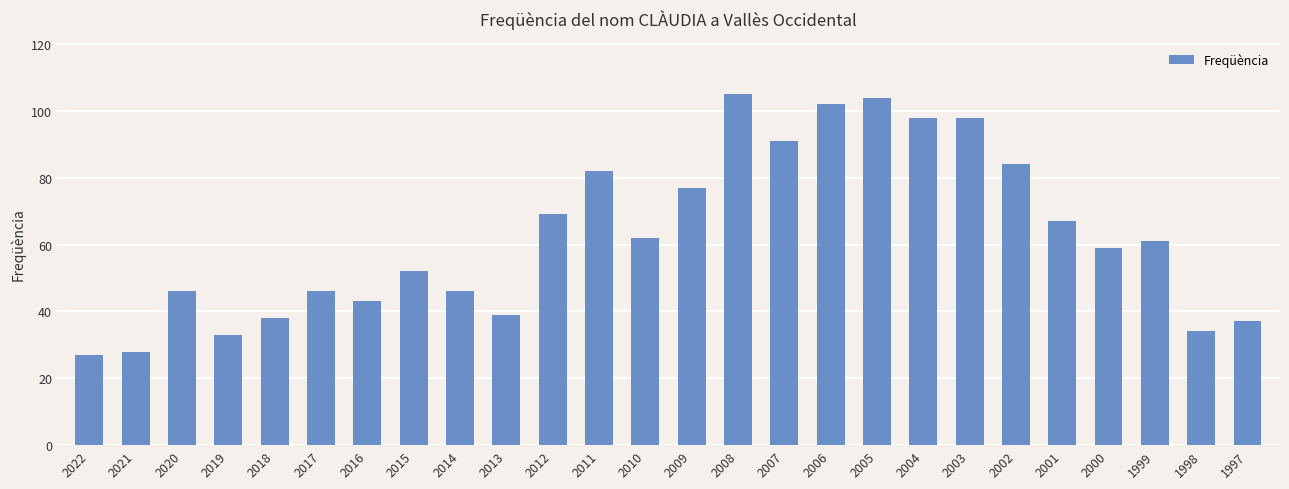

Is it true that the value at 2005 is 142?

False